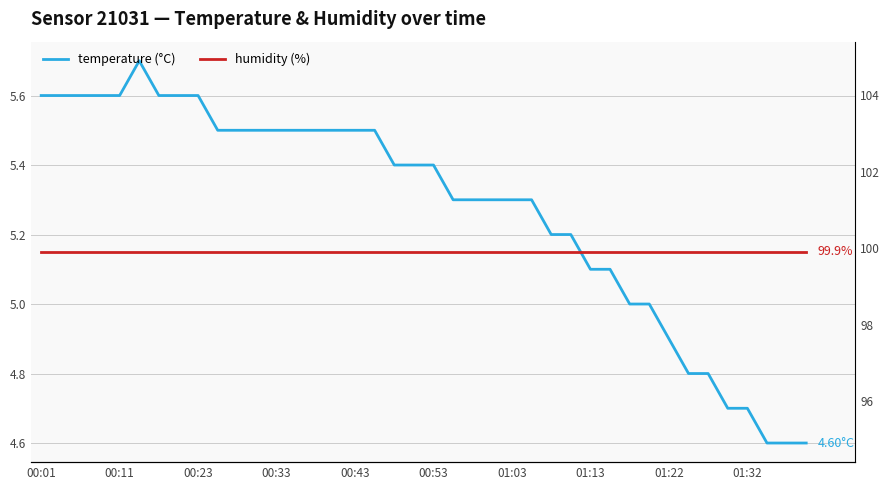

What is the sum of the temperature (°C) values at 00:53 and 22?

11.0